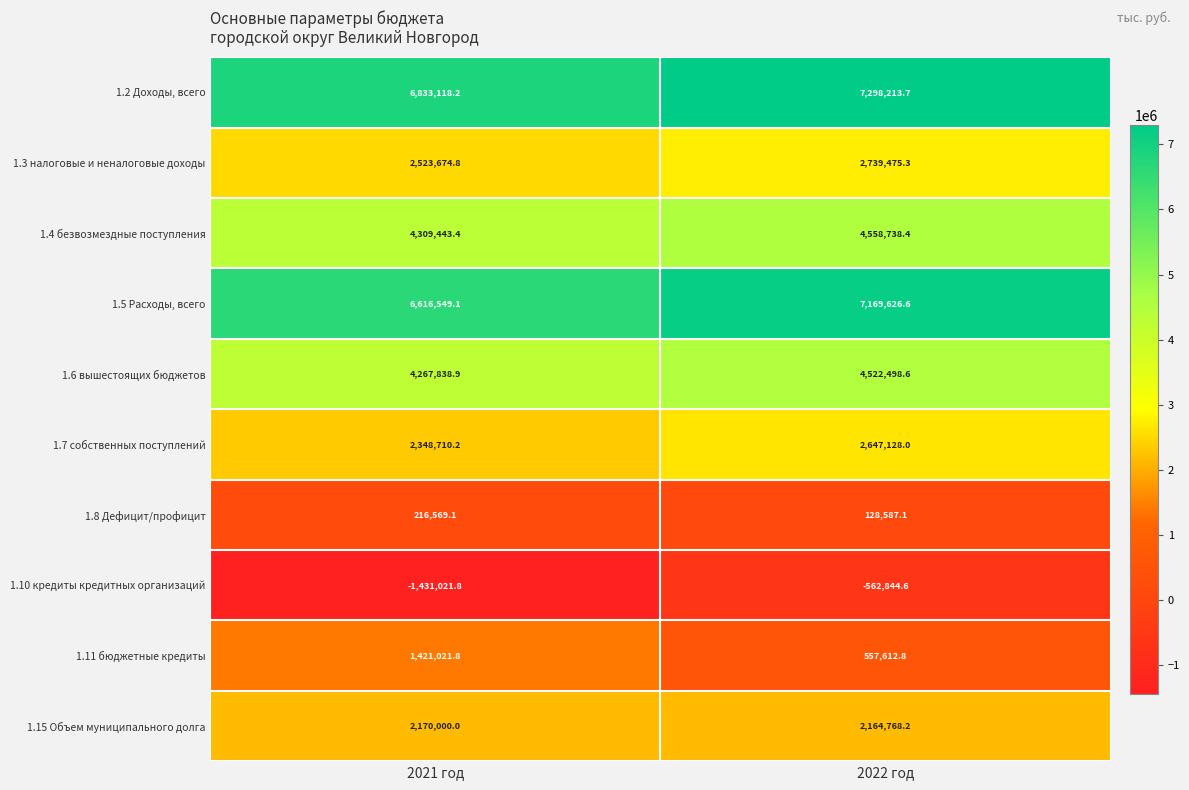

Rank the series at 2022 год from highest to lowest value.

1.2 Доходы, всего, 1.5 Расходы, всего, 1.4 безвозмездные поступления, 1.6 вышестоящих бюджетов, 1.3 налоговые и неналоговые доходы, 1.7 собственных поступлений, 1.15 Объем муниципального долга, 1.11 бюджетные кредиты, 1.8 Дефицит/профицит, 1.10 кредиты кредитных организаций